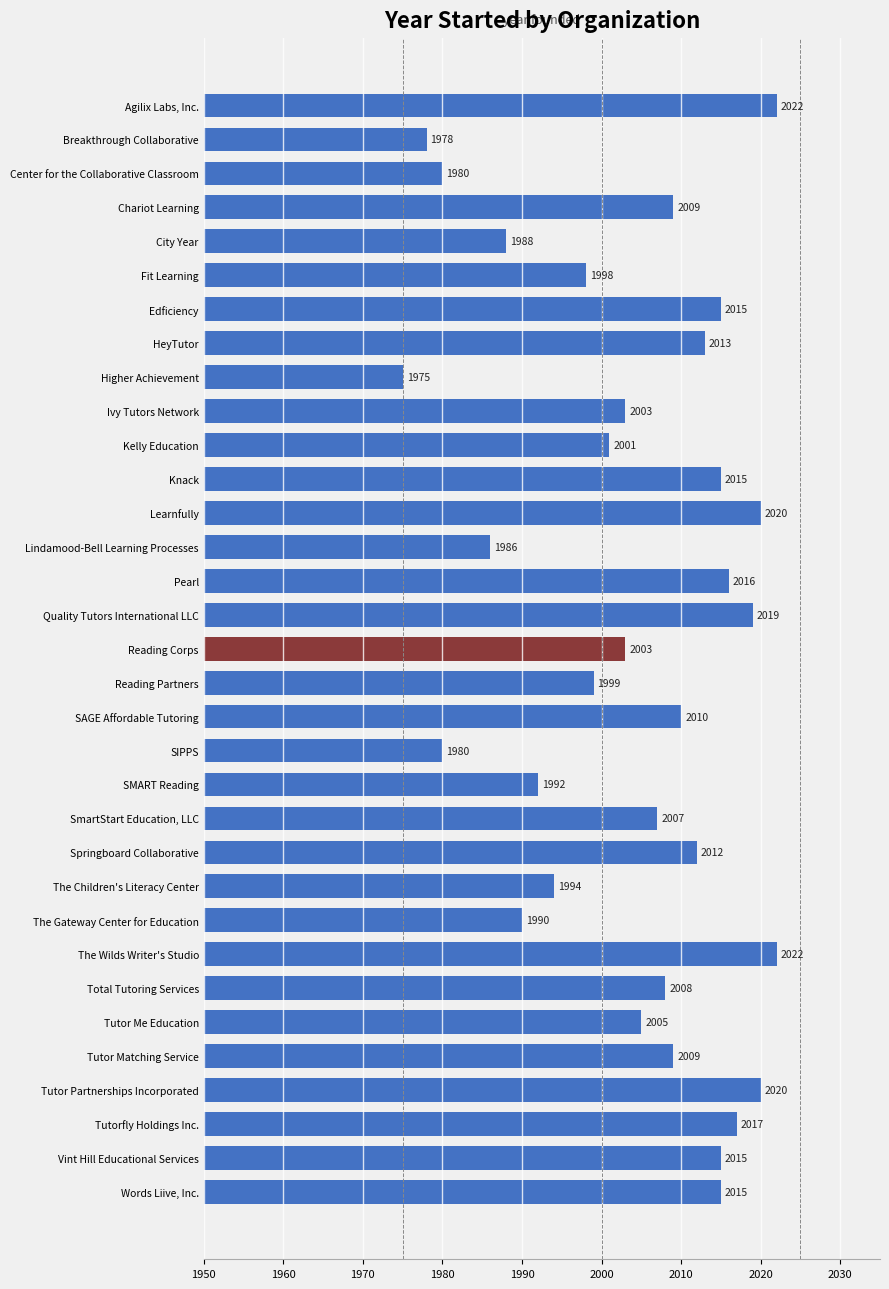

Reading bottom to top, list all the values displayed in this chart.

2015	2015	2017	2020	2009	2005	2008	2022	1990	1994	2012	2007	1992	1980	2010	1999	2003	2019	2016	1986	2020	2015	2001	2003	1975	2013	2015	1998	1988	2009	1980	1978	2022